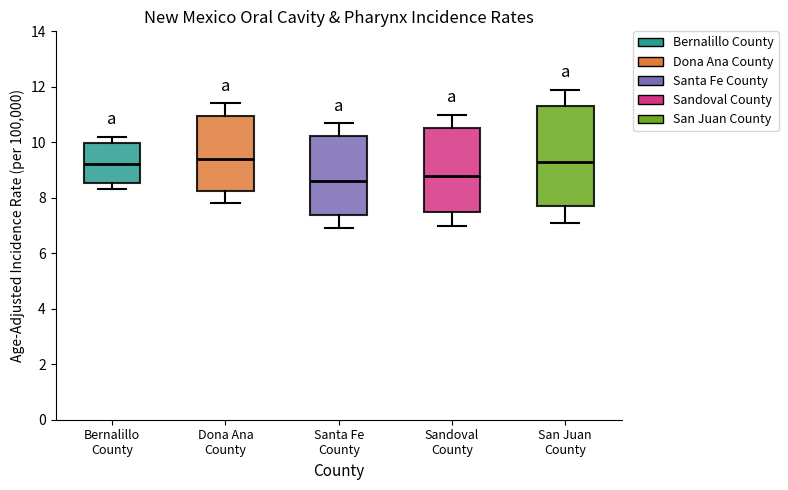

Reading left to right, transcribe this box plot: for each box, give where its median line is, the range the box spans, and where its two whiskers end, as read against the y-axis. The values are not printed on the chart, so give them approximately, as read against the axis.

Bernalillo County: median 9.2, box 8.6 to 10.0, whiskers 8.4 to 10.2
Dona Ana County: median 9.4, box 8.2 to 11.0, whiskers 7.8 to 11.4
Santa Fe County: median 8.6, box 7.4 to 10.2, whiskers 7.0 to 10.8
Sandoval County: median 8.8, box 7.6 to 10.6, whiskers 7.0 to 11.0
San Juan County: median 9.4, box 7.8 to 11.4, whiskers 7.2 to 12.0